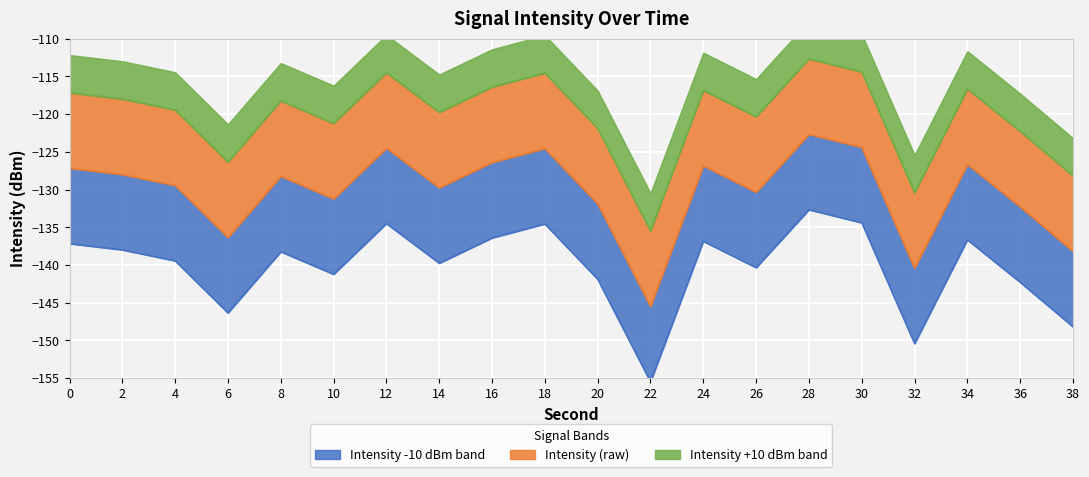

What is the smallest value displayed?

-155.5